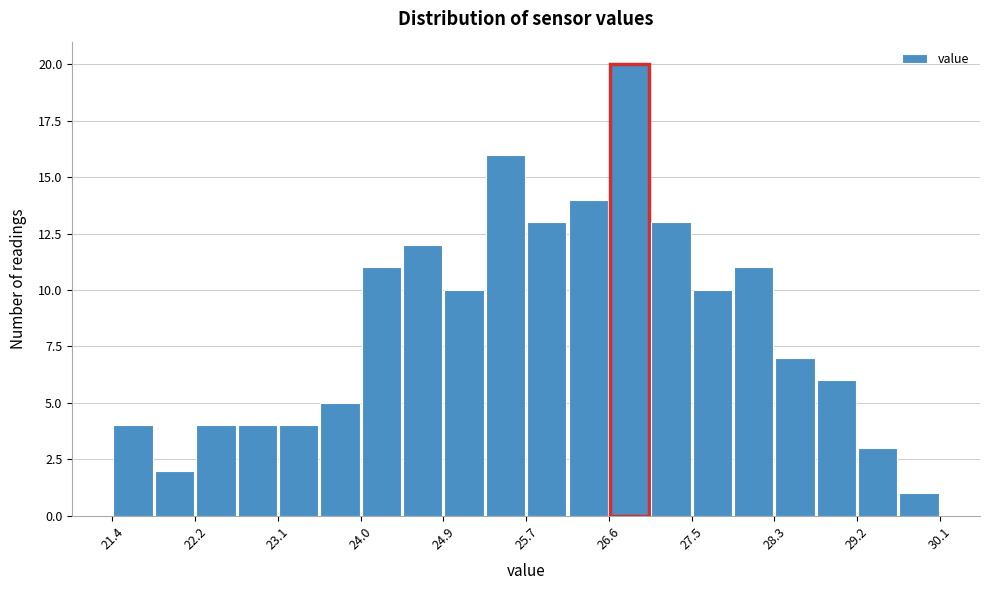

Reading left to right, list every bar in this chart as the range it spans on the x-axis followed by its height. Neither the bar edges nor the heights are printed on the chart, so give them approximately, as read against the axes.

21.4 to 21.8: 4
21.8 to 22.2: 2
22.2 to 22.7: 4
22.7 to 23.1: 4
23.1 to 23.5: 4
23.5 to 24.0: 5
24.0 to 24.4: 11
24.4 to 24.9: 12
24.9 to 25.3: 10
25.3 to 25.7: 16
25.7 to 26.2: 13
26.2 to 26.6: 14
26.6 to 27.0: 20
27.0 to 27.5: 13
27.5 to 27.9: 10
27.9 to 28.3: 11
28.3 to 28.8: 7
28.8 to 29.2: 6
29.2 to 29.6: 3
29.6 to 30.1: 1